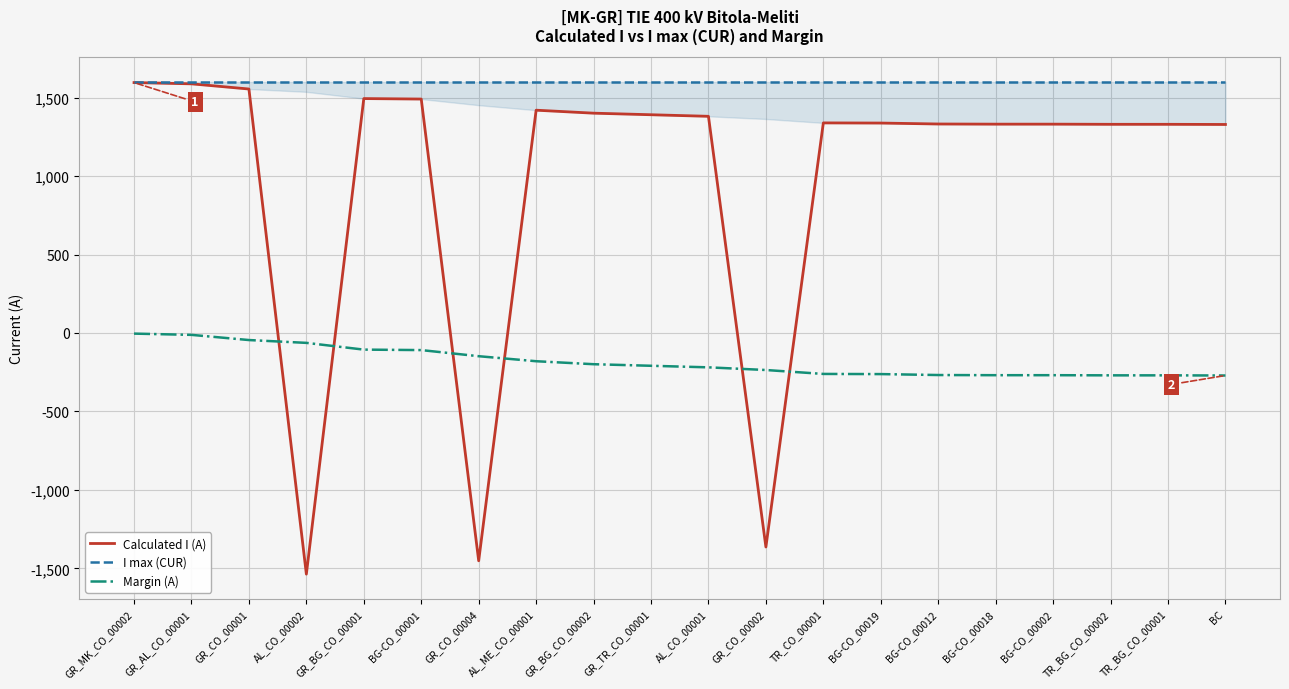

Which has a higher value, TR_BG_CO_00001 or GR_BG_CO_00001?

GR_BG_CO_00001